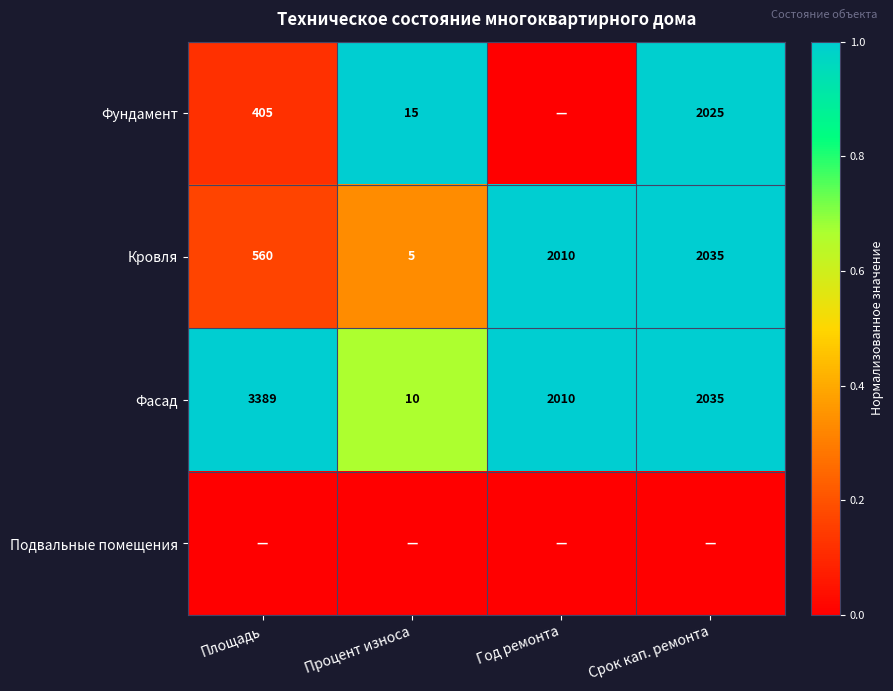

Which category has the highest value in the Кровля series?

Срок кап. ремонта